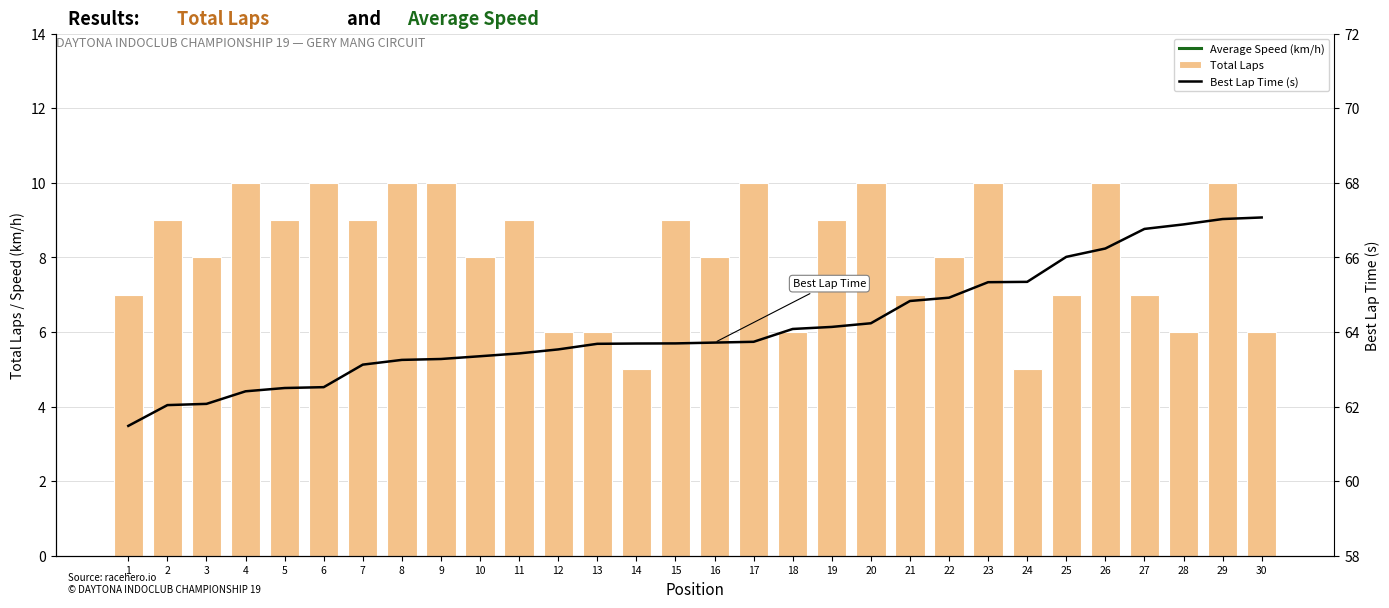

Between 29 and 30, which series saw the biggest shift?

Total Laps